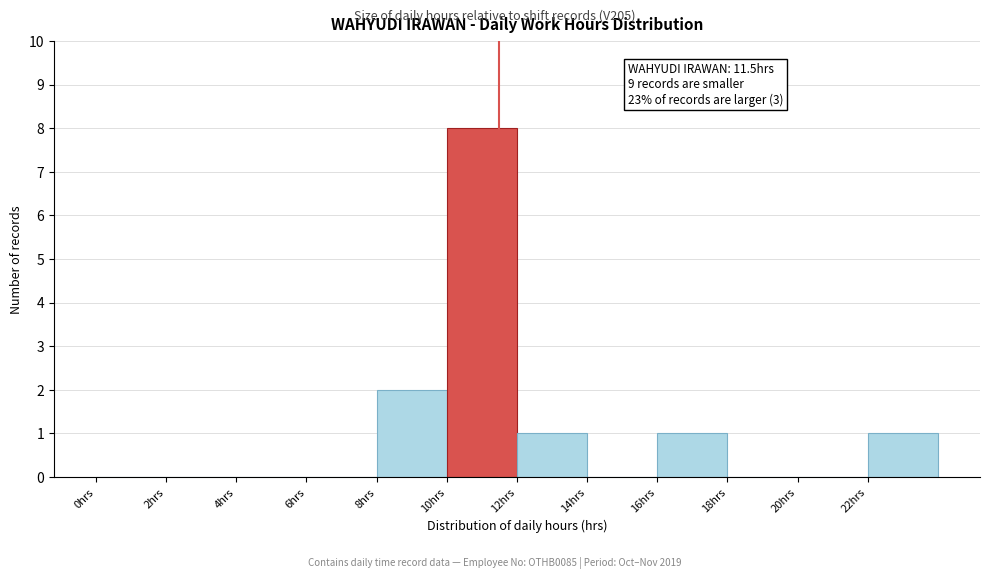

Over which range of the x-axis is the bar tallest?

10 to 12